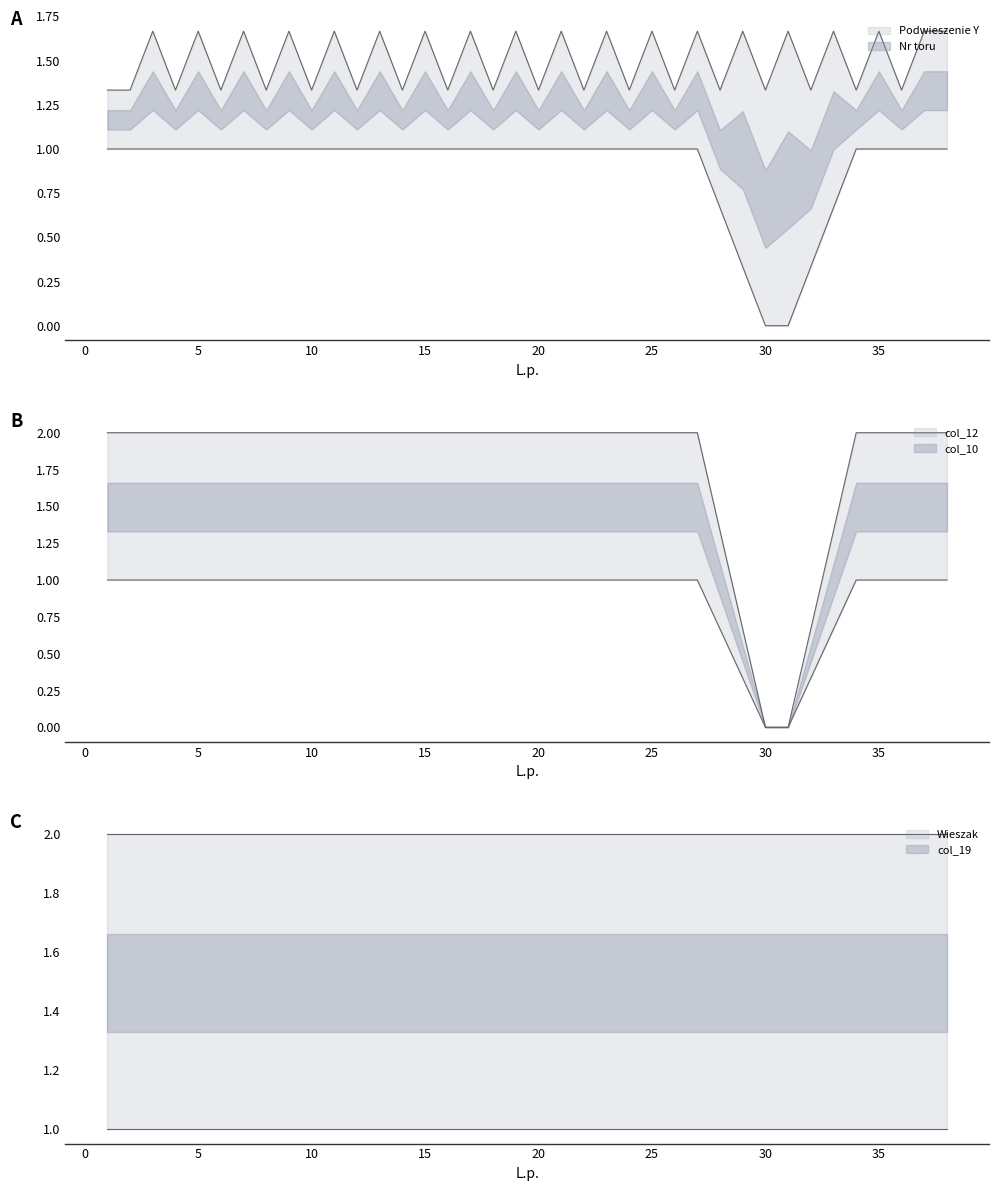

At which category is the sum across all series the highest?

2